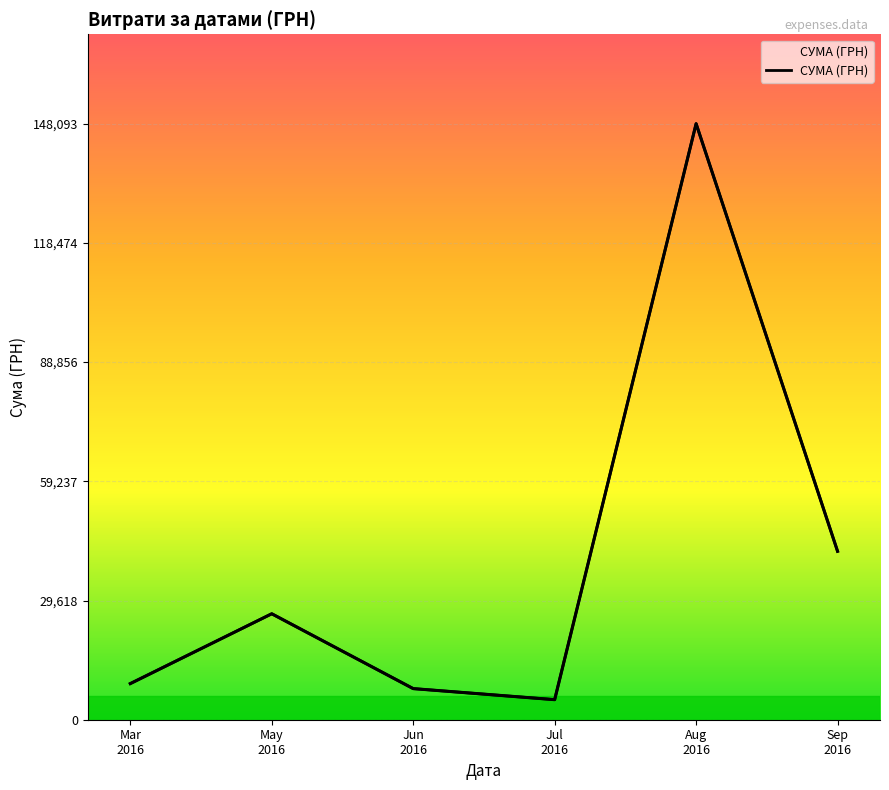

Is it true that the value at Mar
2016 is 8977.0?

True